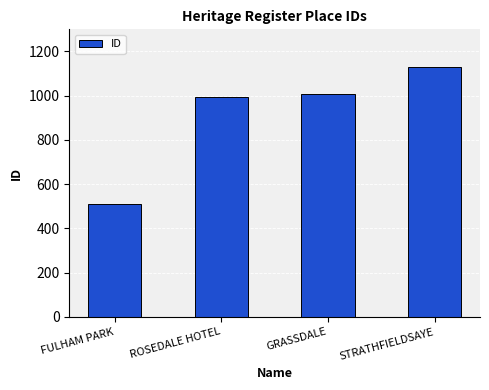

What is the difference between the values at STRATHFIELDSAYE and GRASSDALE?

119